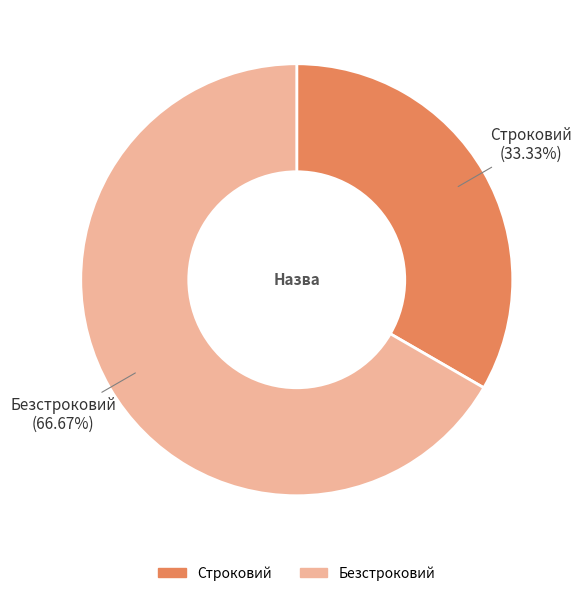

Which slice is the largest?

Безстроковий